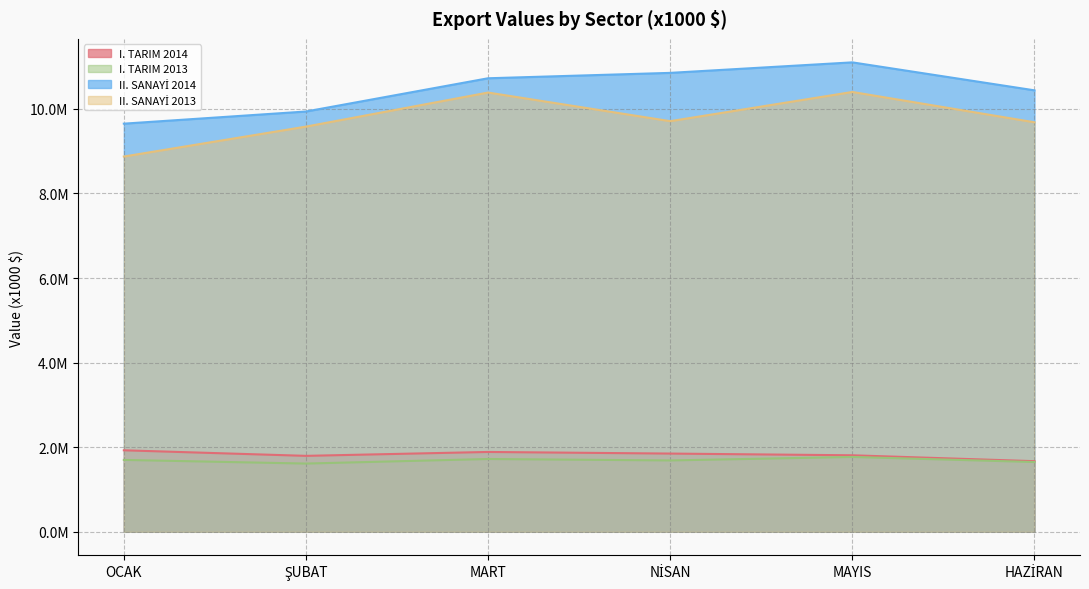

Which series changed the most between OCAK and MART?

II. SANAYİ 2013